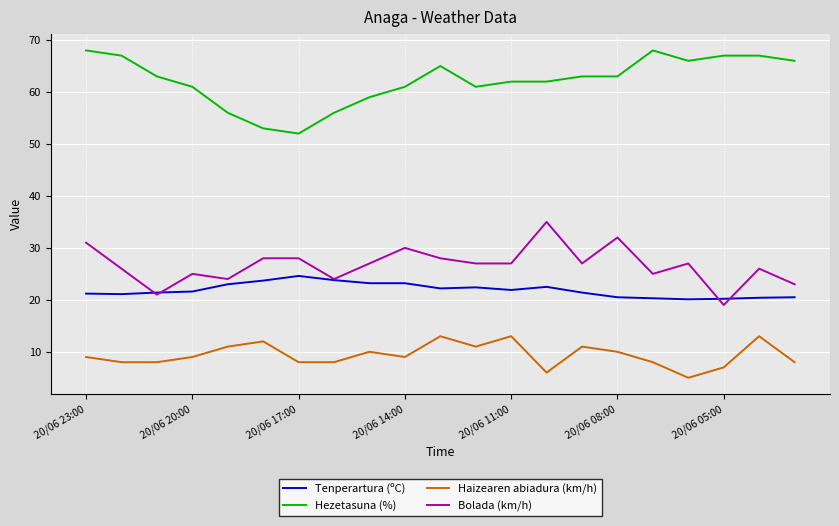

True or false: Hezetasuna (%) and Haizearen abiadura (km/h) cross at least once.

False